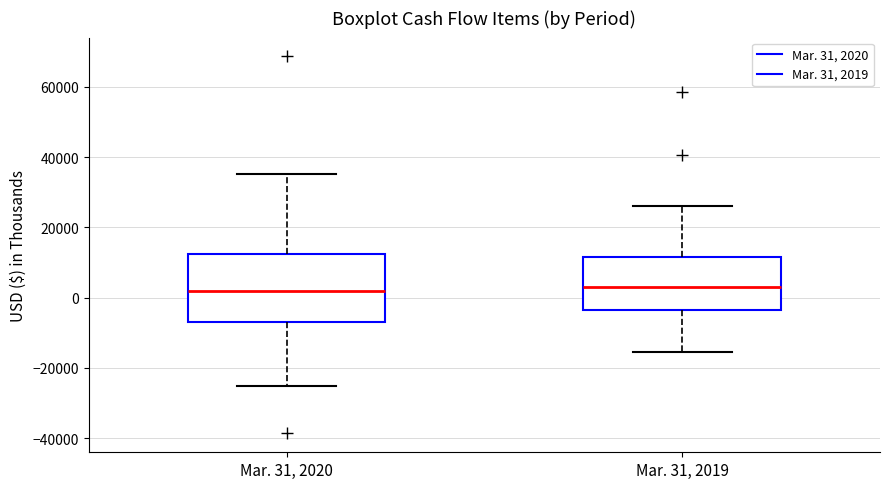

Where does the upper whisker of the box for Mar. 31, 2020 end on the y-axis? The values are not printed on the chart, so give them approximately, as read against the axis.

36000